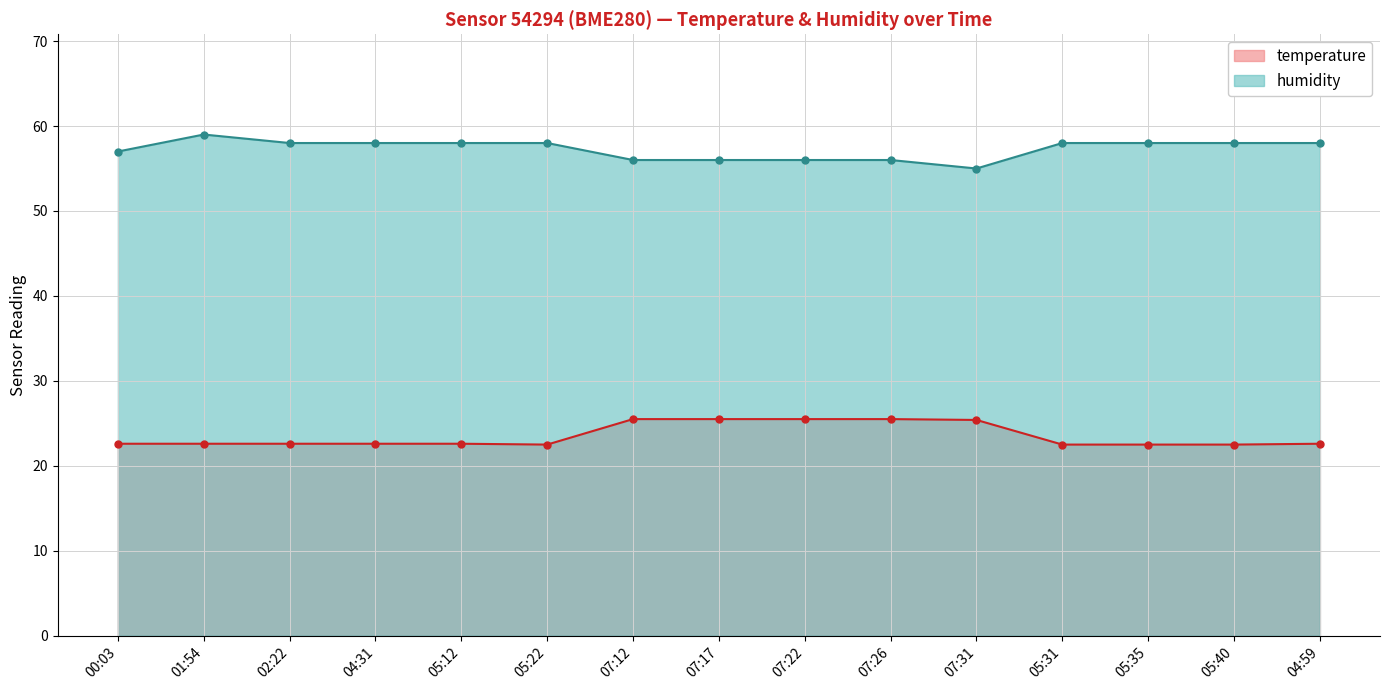

What value does the humidity series have at 05:40?

58.0